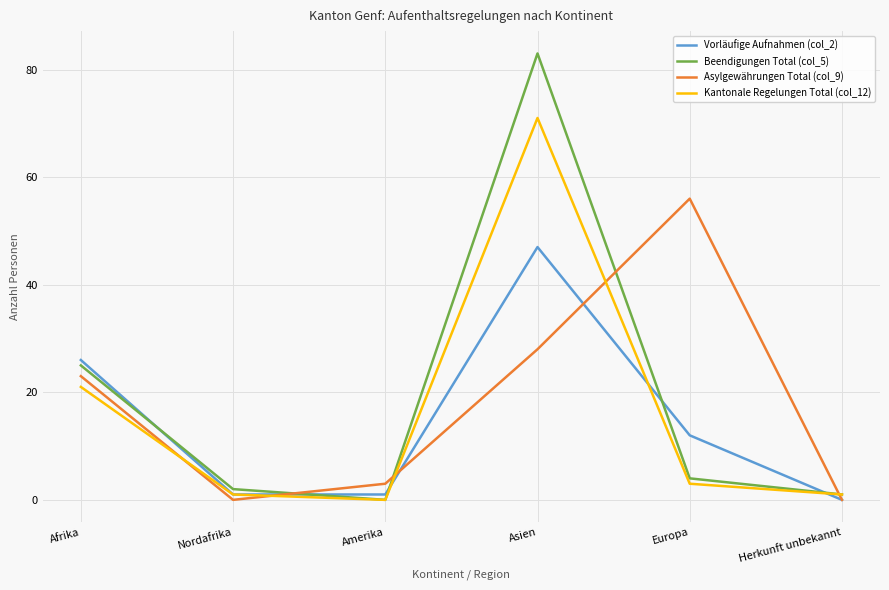

What is the sum of the Vorläufige Aufnahmen (col_2) values at Europa and Nordafrika?

13